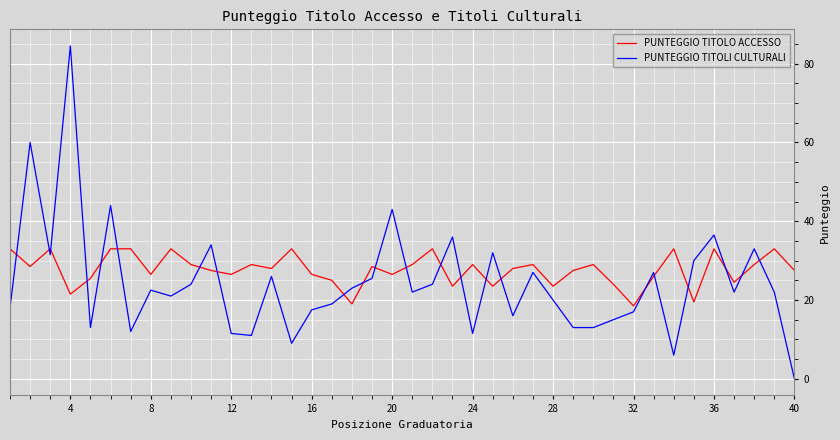

Reading left to right, transcribe all the data shown in this chart.

PUNTEGGIO TITOLO ACCESSO: 33.0	28.5	33.0	21.5	25.5	33.0	33.0	26.5	33.0	29.0	27.5	26.5	29.0	28.0	33.0	26.5	25.0	19.0	28.5	26.5	29.0	33.0	23.5	29.0	23.5	28.0	29.0	23.5	27.5	29.0	24.0	18.5	26.0	33.0	19.5	33.0	24.5	29.0	33.0	27.5
PUNTEGGIO TITOLI CULTURALI: 18.0	60.0	31.5	84.5	13.0	44.0	12.0	22.5	21.0	24.0	34.0	11.5	11.0	26.0	9.0	17.5	19.0	23.0	25.5	43.0	22.0	24.0	36.0	11.5	32.0	16.0	27.0	20.0	13.0	13.0	15.0	17.0	27.0	6.0	30.0	36.5	22.0	33.0	22.0	0.0